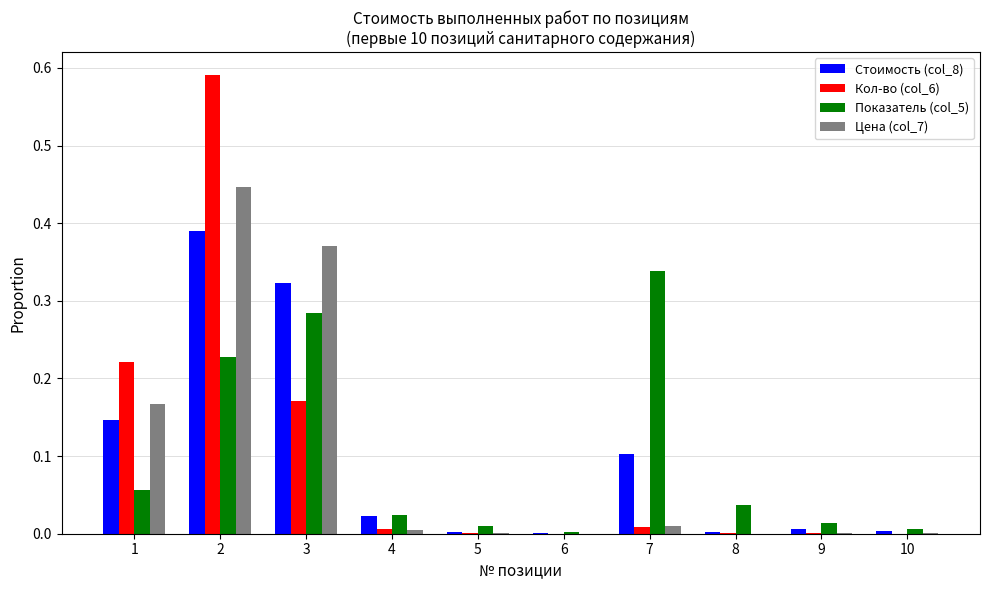

Is the value of Цена (col_7) at 3 greater than the value of Показатель (col_5) at 3?

Yes